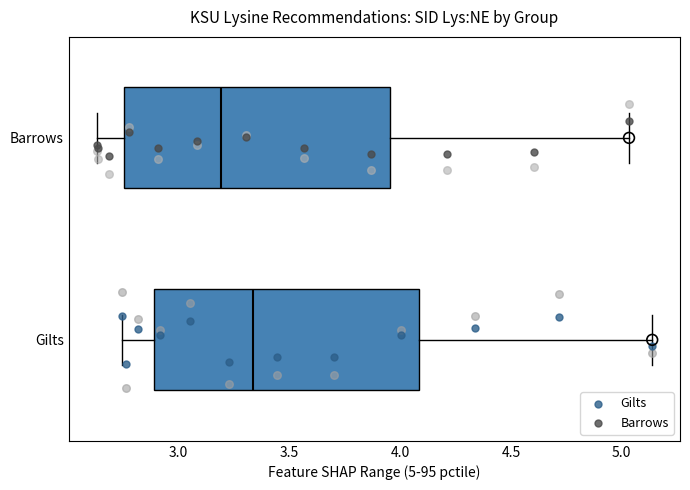

Reading bottom to top, read every box against the x-axis: the position of its median line, the range the box covers, and the ends of its whiskers. The values are not printed on the chart, so give them approximately, as read against the axis.

Gilts: median 3.35, box 2.90 to 4.10, whiskers 2.75 to 5.15
Barrows: median 3.20, box 2.75 to 3.95, whiskers 2.65 to 5.05